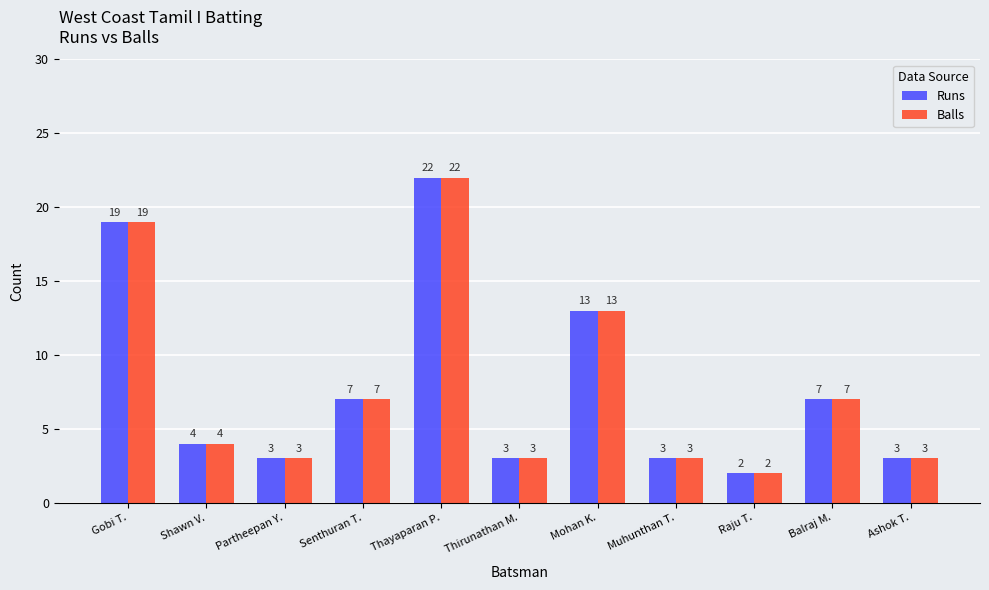

What is the label of the 5th bar from the right?

Mohan K.